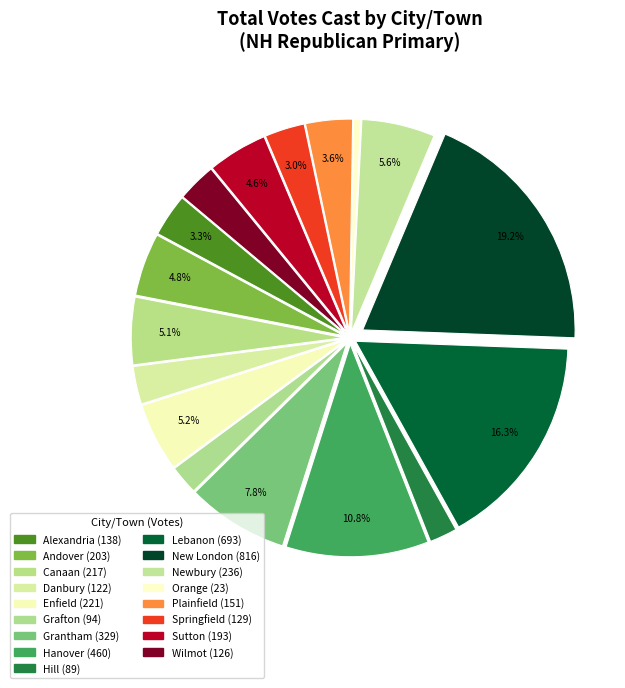

How many slices are in this pie chart?

17